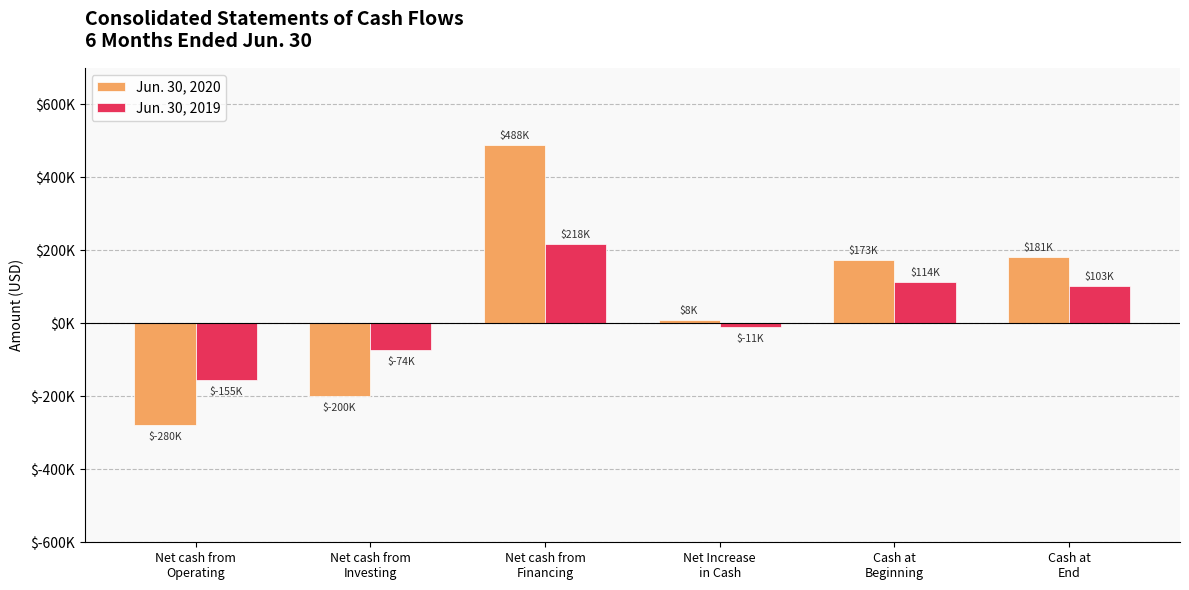

What are all the series names shown in the legend?

Jun. 30, 2020, Jun. 30, 2019